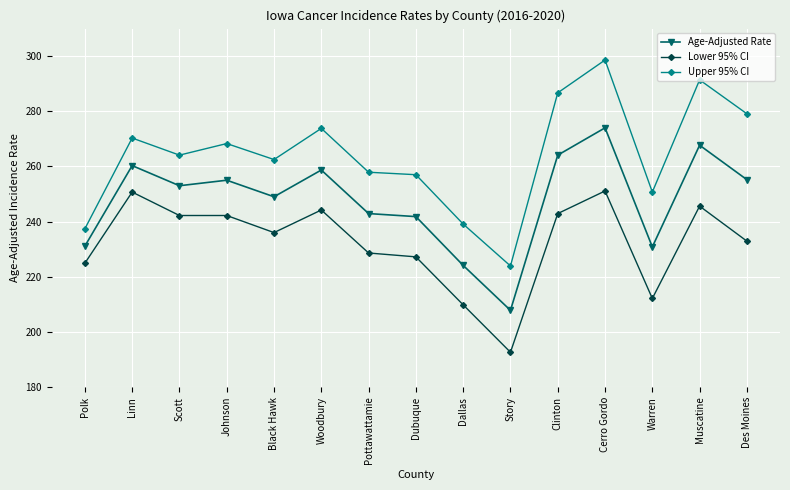

In Upper 95% CI, how many points are lower than both neighbors (excluding endpoints)?

4